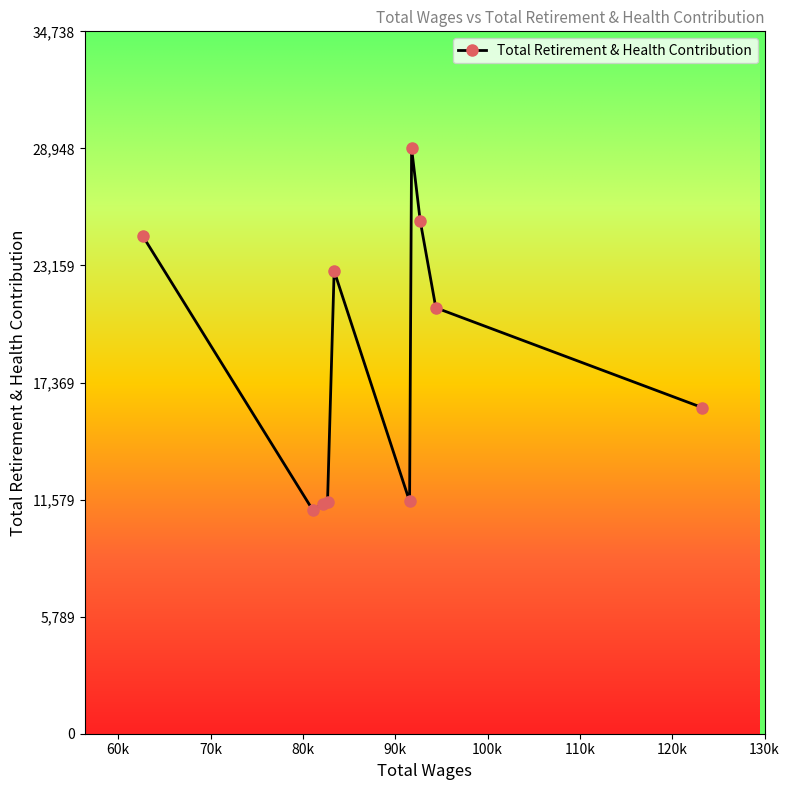

What is the greatest value displayed?

28949